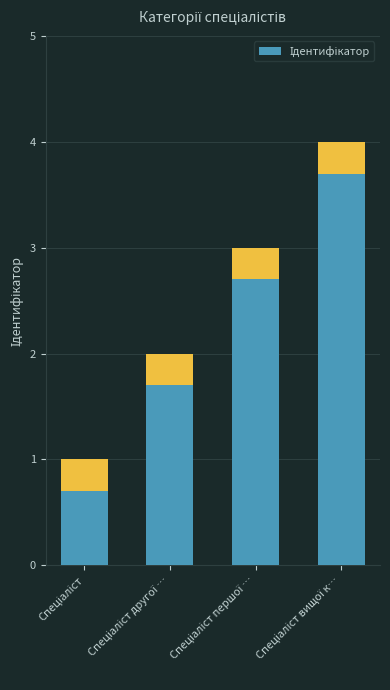

What is the greatest value displayed?

4